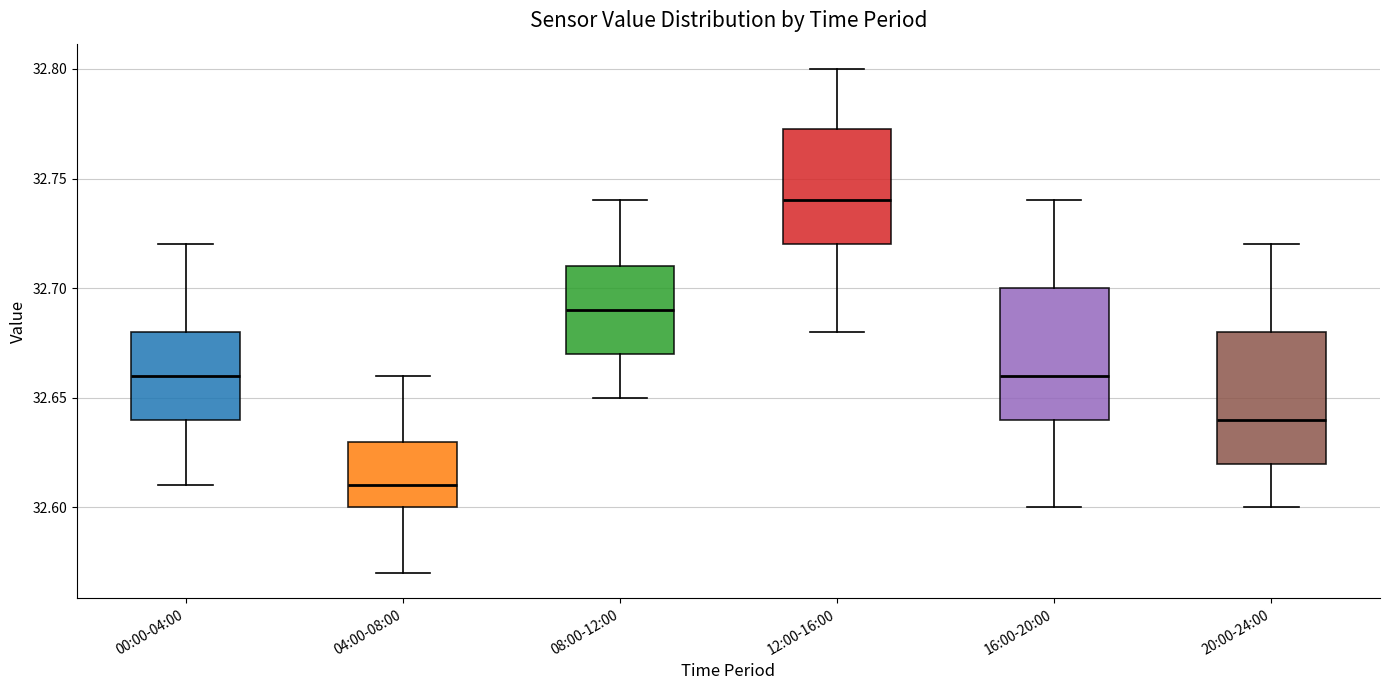

Reading left to right, read every box against the y-axis: the position of its median line, the range the box covers, and the ends of its whiskers. The values are not printed on the chart, so give them approximately, as read against the axis.

00:00-04:00: median 32.660, box 32.640 to 32.680, whiskers 32.610 to 32.720
04:00-08:00: median 32.610, box 32.600 to 32.630, whiskers 32.570 to 32.660
08:00-12:00: median 32.690, box 32.670 to 32.710, whiskers 32.650 to 32.740
12:00-16:00: median 32.740, box 32.720 to 32.775, whiskers 32.680 to 32.800
16:00-20:00: median 32.660, box 32.640 to 32.700, whiskers 32.600 to 32.740
20:00-24:00: median 32.640, box 32.620 to 32.680, whiskers 32.600 to 32.720